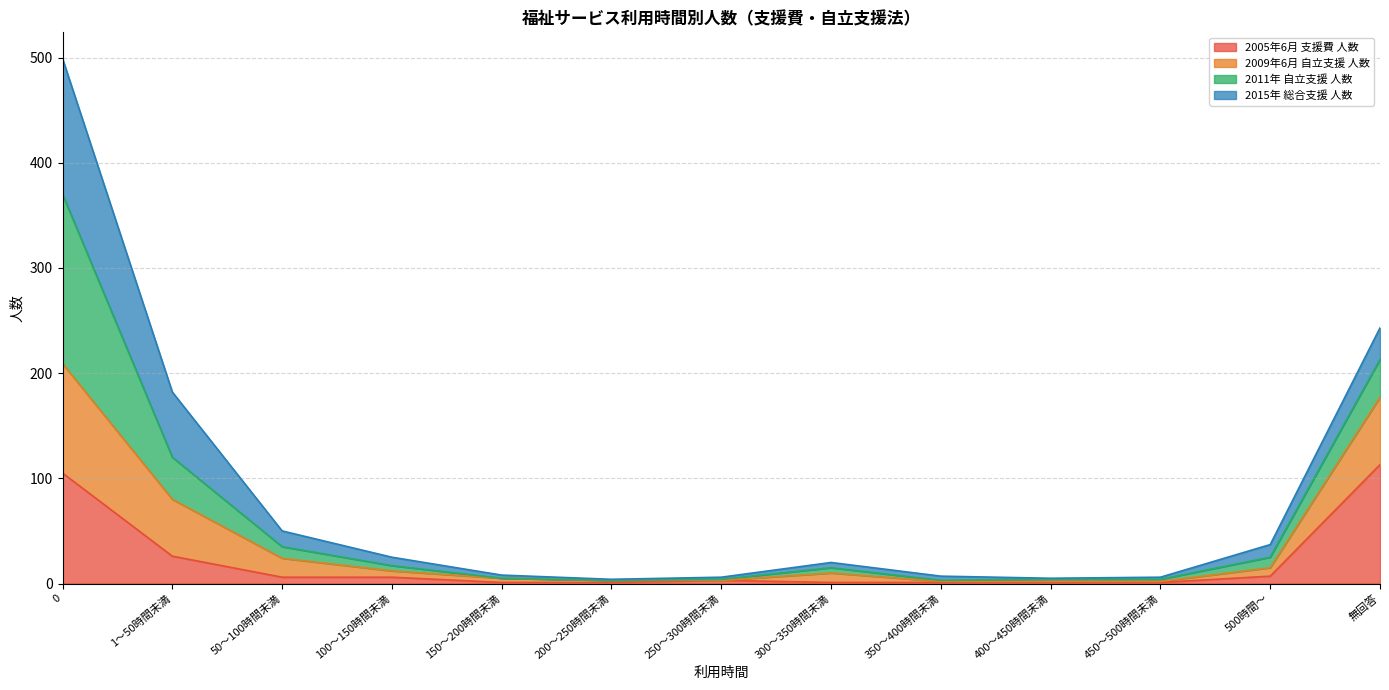

True or false: 2005年6月 支援費 人数 has a value of 7 at 500時間～.

True